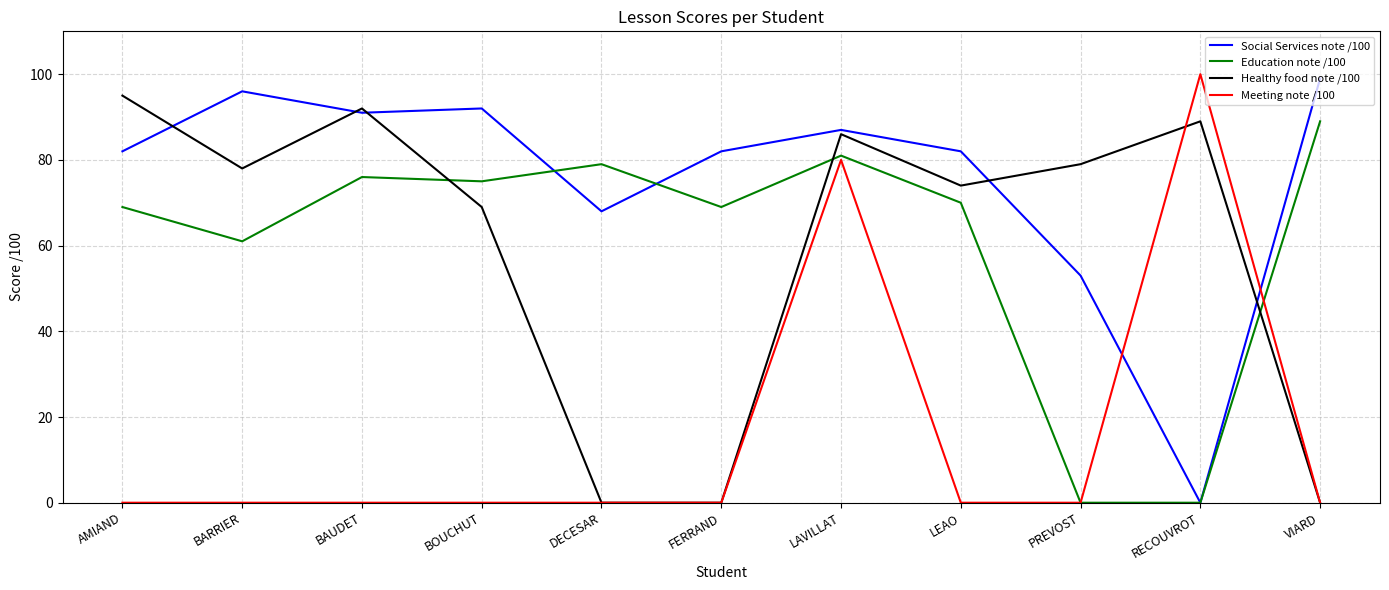

The Healthy food note /100 series shows 160 at AMIAND. True or false?

False